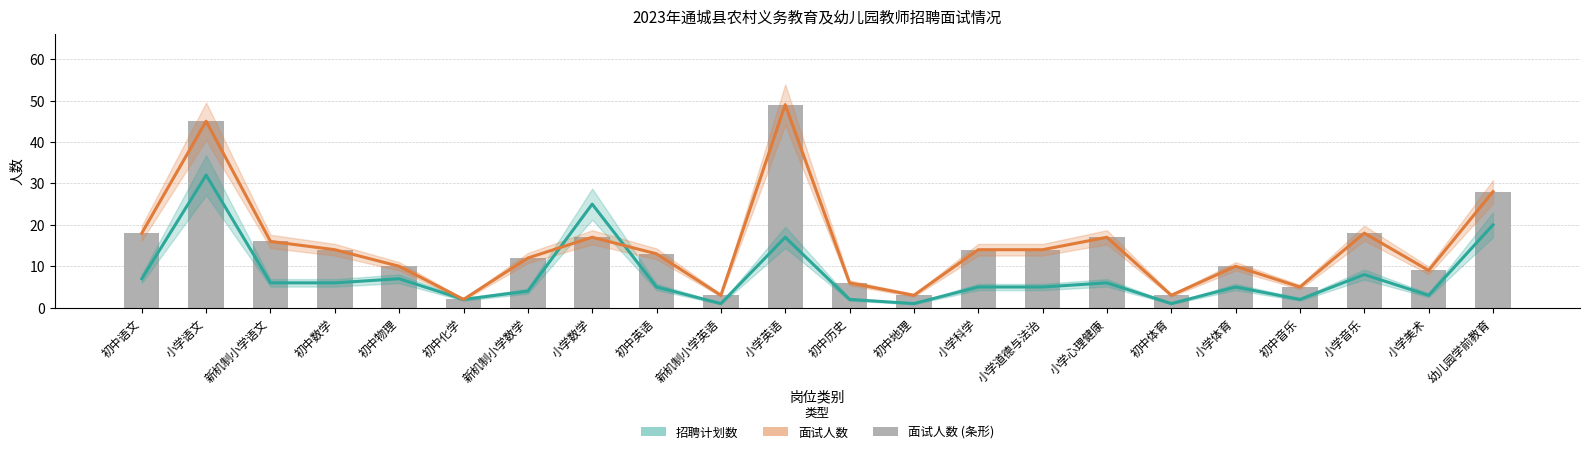

What is the label of the 5th bar from the left?

初中物理